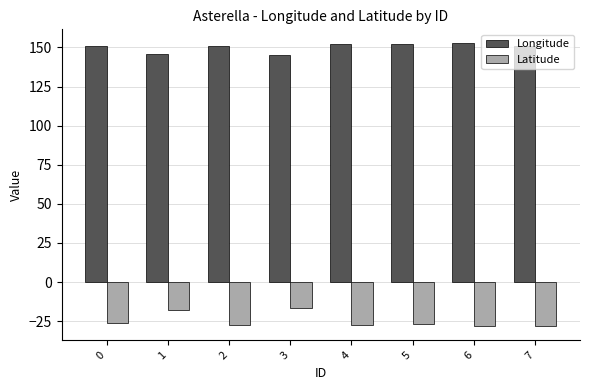

Rank the series at 4 from highest to lowest value.

Longitude, Latitude